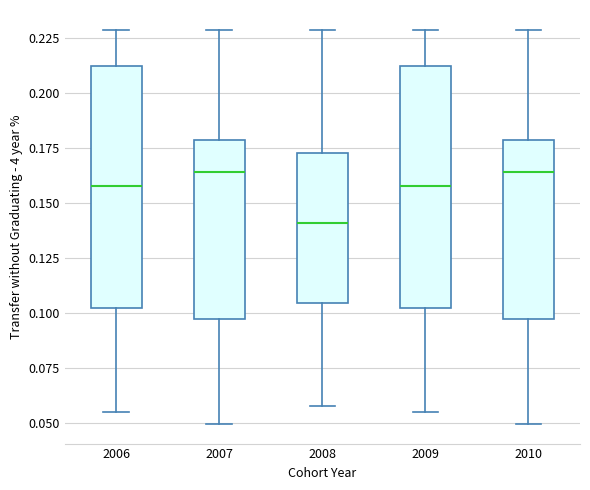

Reading left to right, transcribe this box plot: for each box, give where its median line is, the range the box spans, and where its two whiskers end, as read against the y-axis. The values are not printed on the chart, so give them approximately, as read against the axis.

2006: median 0.160, box 0.100 to 0.210, whiskers 0.055 to 0.230
2007: median 0.165, box 0.095 to 0.180, whiskers 0.050 to 0.230
2008: median 0.140, box 0.105 to 0.175, whiskers 0.060 to 0.230
2009: median 0.160, box 0.100 to 0.210, whiskers 0.055 to 0.230
2010: median 0.165, box 0.095 to 0.180, whiskers 0.050 to 0.230